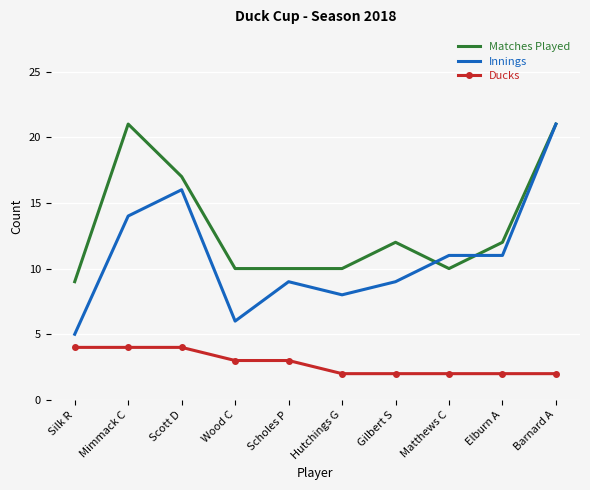

Which category has the lowest value in the Matches Played series?

Silk R